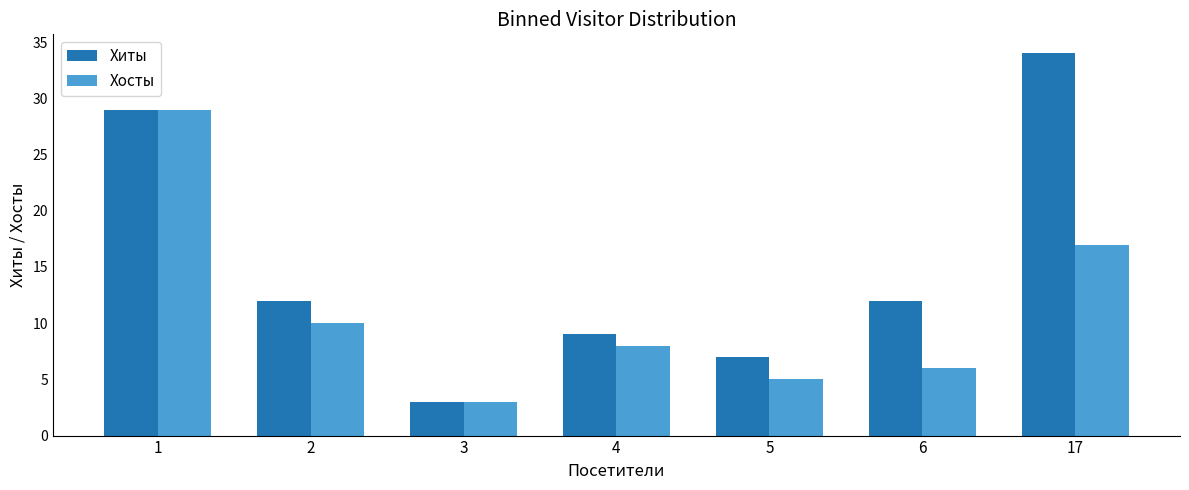

Rank the series by their maximum value, from lowest to highest.

Хосты, Хиты